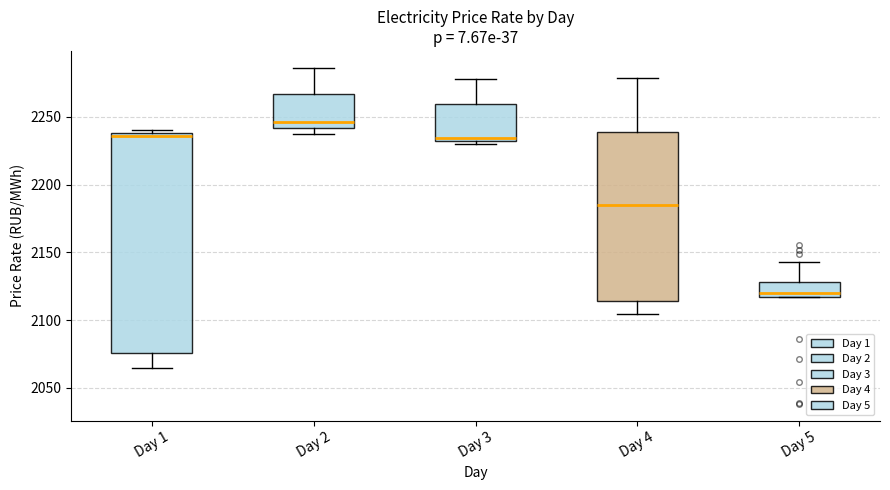

Which box is the tallest, from its lower edge to its upper edge?

Day 1